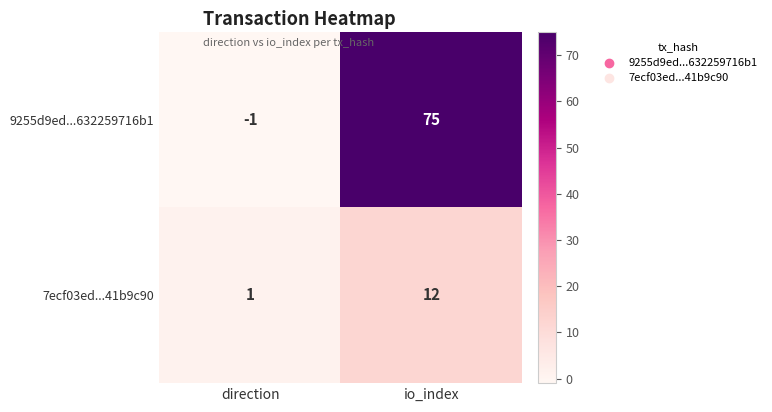

At which category does the chart reach its peak across all series?

io_index